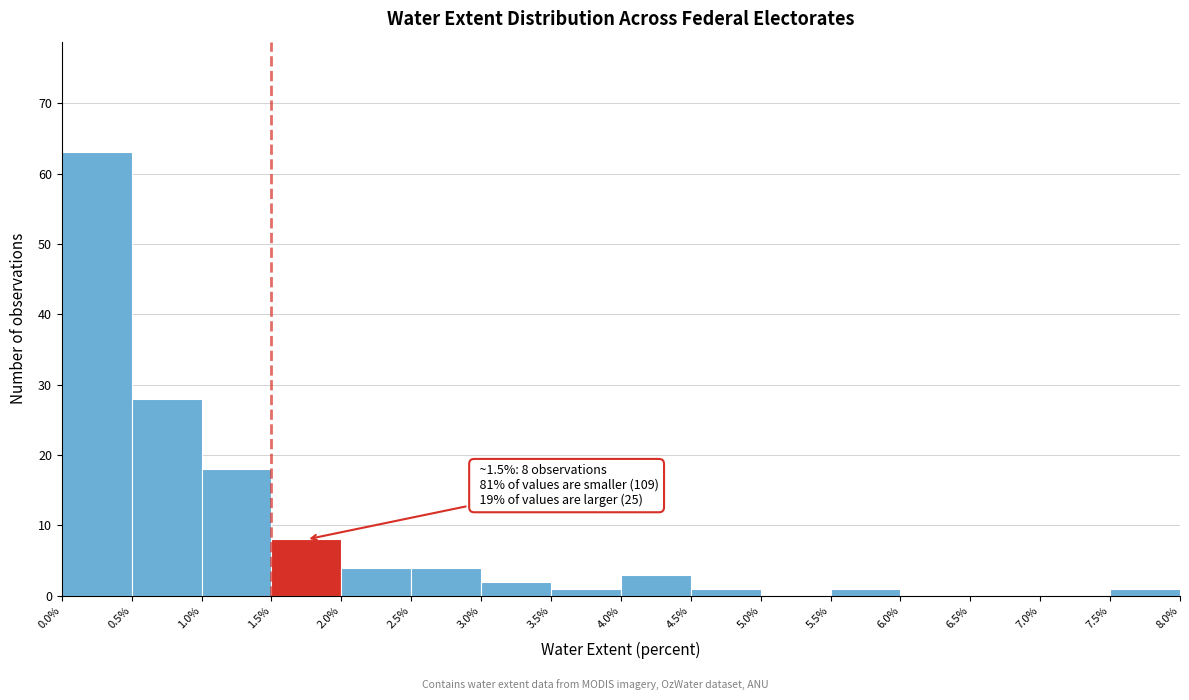

Which range on the x-axis has the tallest bar?

0.0% to 0.5%